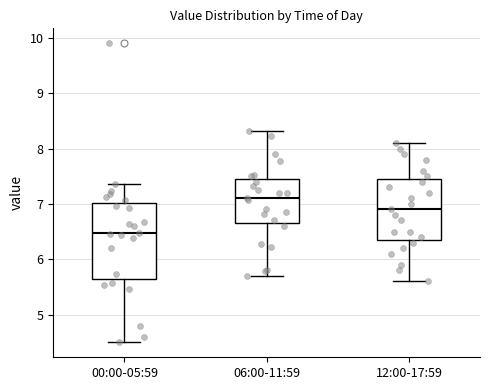

Reading left to right, read every box against the y-axis: the position of its median line, the range the box covers, and the ends of its whiskers. The values are not printed on the chart, so give them approximately, as read against the axis.

00:00-05:59: median 6.5, box 5.7 to 7.0, whiskers 4.5 to 7.4
06:00-11:59: median 7.1, box 6.7 to 7.5, whiskers 5.7 to 8.3
12:00-17:59: median 6.9, box 6.4 to 7.5, whiskers 5.6 to 8.1